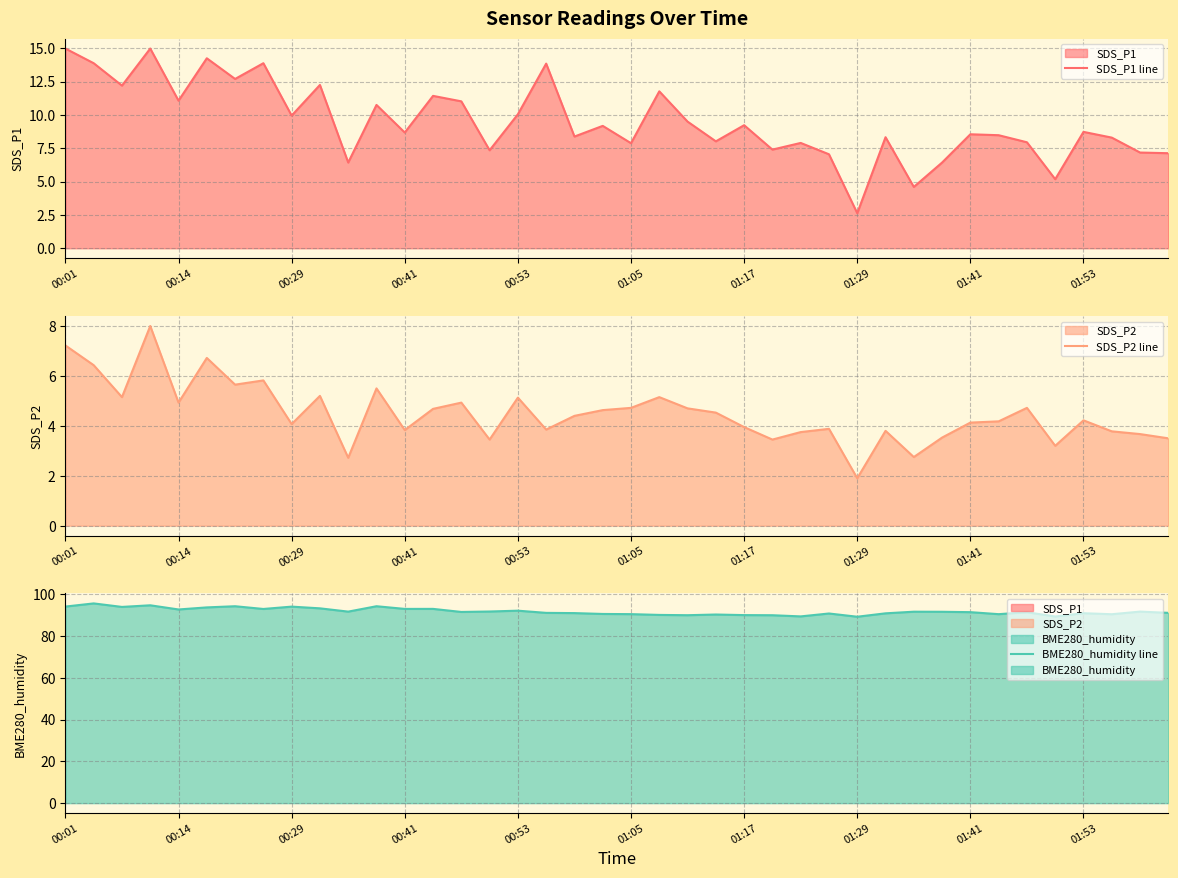

Reading right to left, list all the values displayed in this chart.

SDS_P1 line: 7.1	7.2	8.3	8.7	5.2	8.0	8.5	8.6	6.4	4.6	8.3	2.6	7.0	7.9	7.4	9.2	8.0	9.5	11.8	7.9	9.2	8.4	13.8	10.1	7.3	11.0	11.4	8.7	10.8	6.4	12.2	9.9	13.9	12.7	14.2	11.1	15.0	12.2	13.9	15.0
SDS_P2 line: 3.5	3.7	3.8	4.2	3.2	4.7	4.2	4.1	3.5	2.8	3.8	1.9	3.9	3.8	3.5	4.0	4.5	4.7	5.2	4.7	4.6	4.4	3.9	5.1	3.5	4.9	4.7	3.8	5.5	2.7	5.2	4.1	5.8	5.7	6.7	4.9	8.0	5.2	6.4	7.2
BME280_humidity line: 91.2	91.8	90.5	91.0	89.4	91.5	90.5	91.5	91.7	91.7	90.9	89.3	90.9	89.5	90.0	90.1	90.4	90.0	90.2	90.5	90.6	91.0	91.2	92.2	91.8	91.6	93.1	93.1	94.3	91.8	93.3	94.2	93.0	94.3	93.8	92.8	94.8	94.0	95.7	94.2